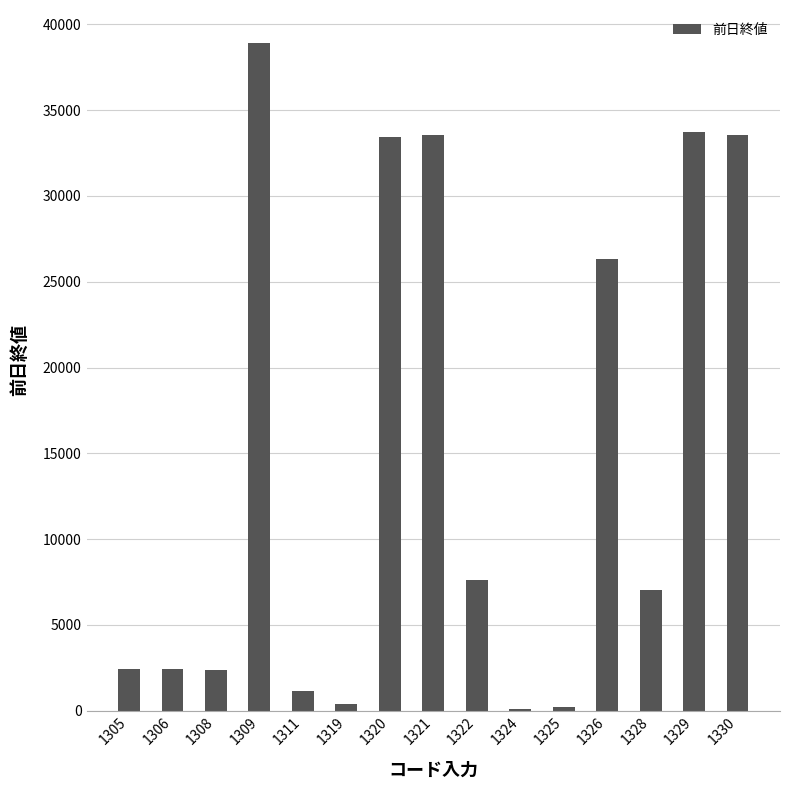

Which label corresponds to the largest value in the chart?

1309